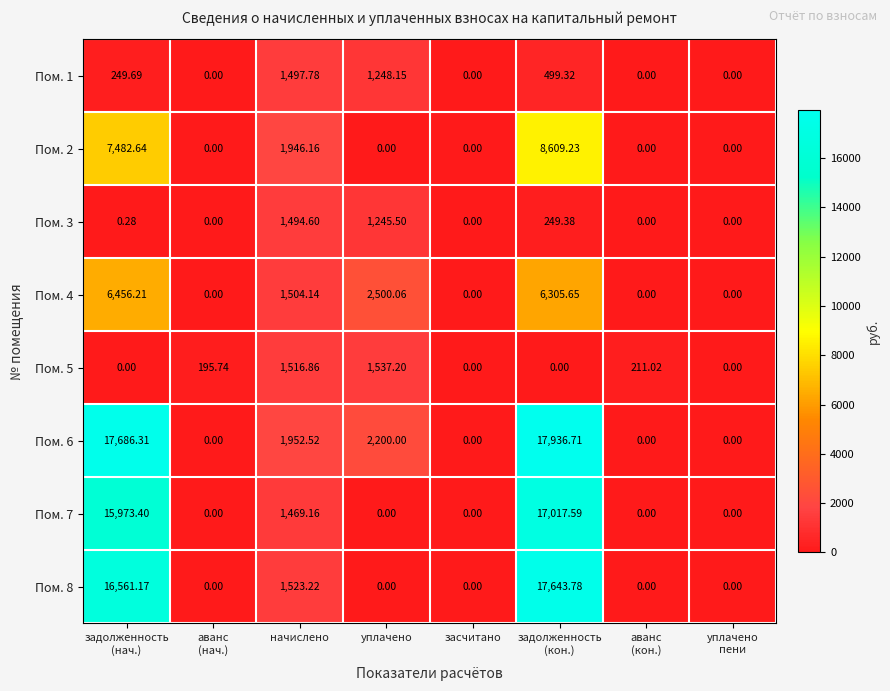

How many categories are shown in the chart?

8